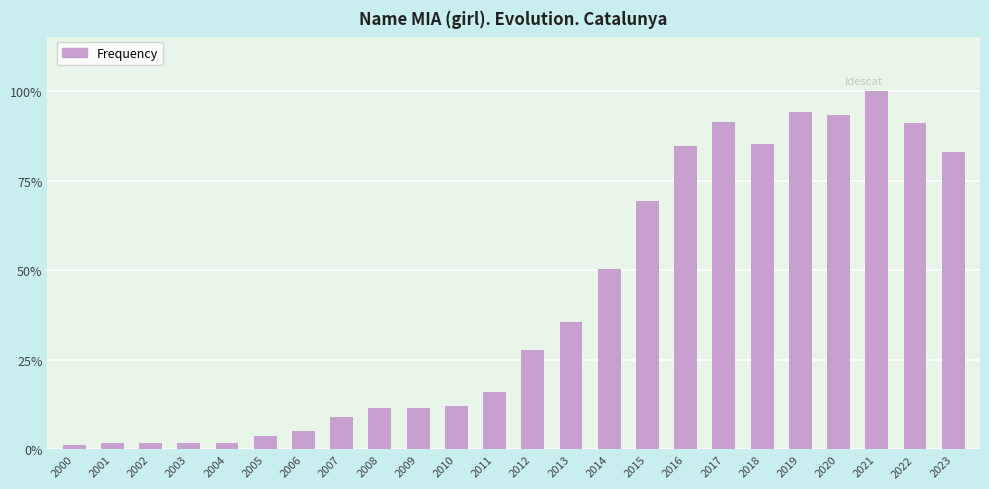

The chart shows a value of 535 at 2023. True or false?

False